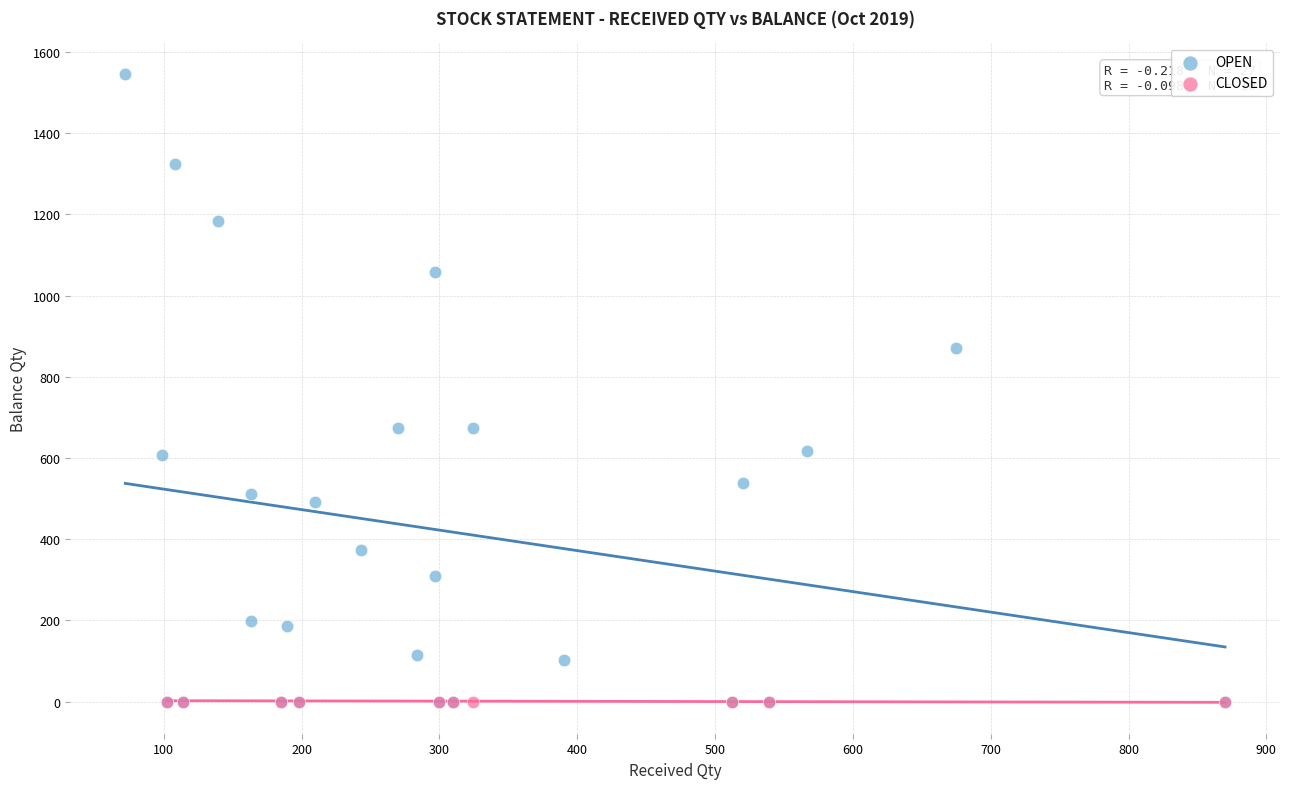

Which series reaches the maximum Y coordinate?

OPEN